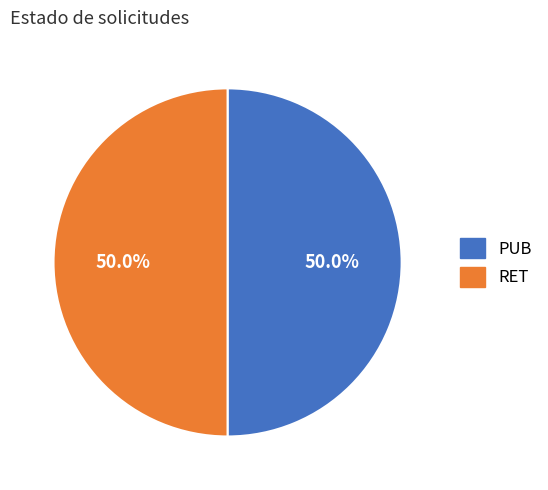

What is the ratio of the value at RET to the value at PUB?

1.0